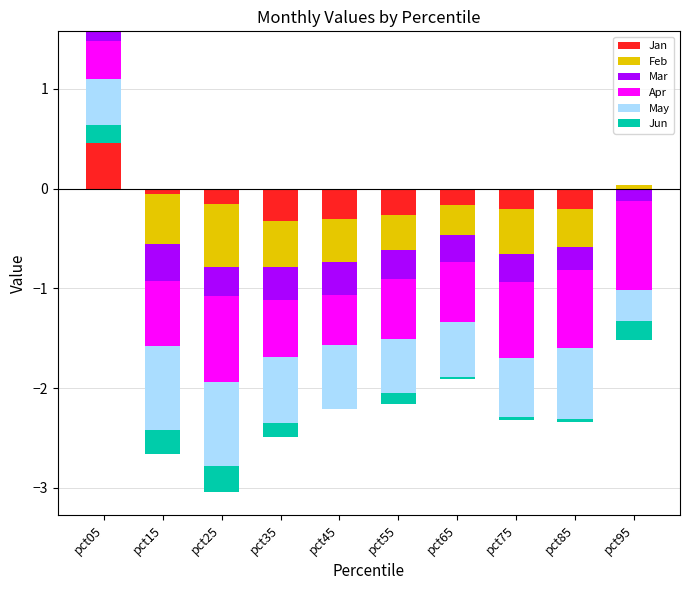

Is it true that Jan equals -0.1 at pct55?

False